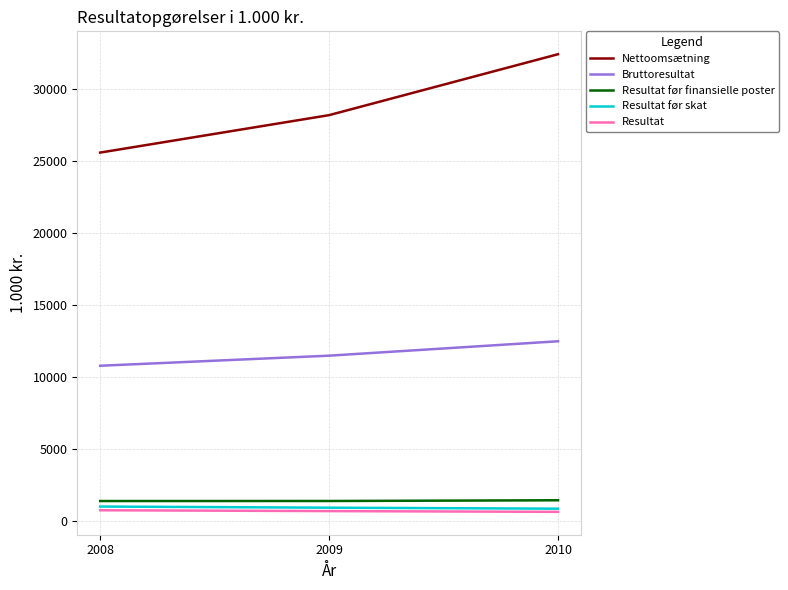

What is the maximum value shown in the chart?

32430